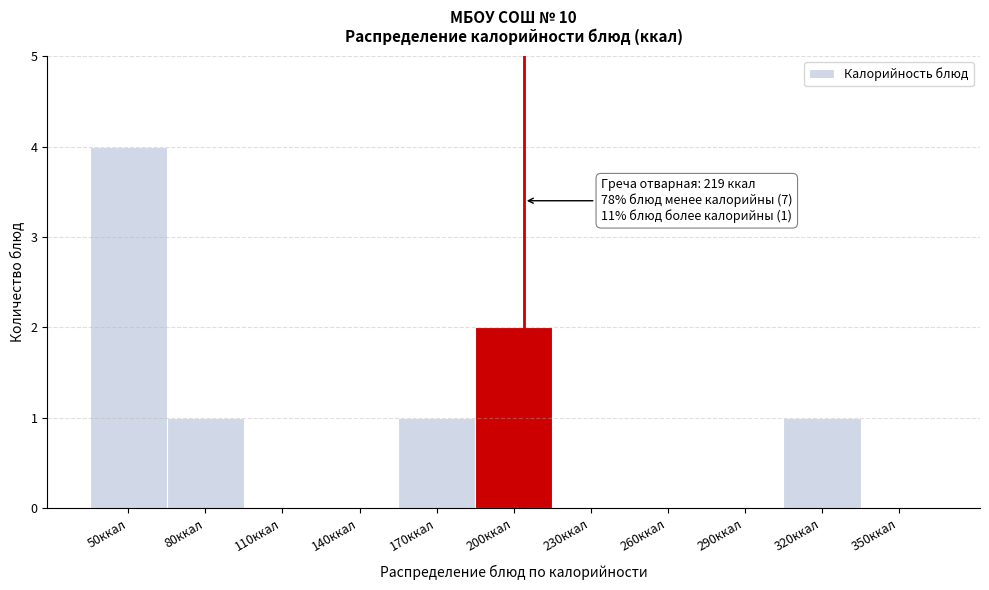

Reading left to right, list all the values displayed in this chart.

50ккал=4	80ккал=1	110ккал=0	140ккал=0	170ккал=1	200ккал=2	230ккал=0	260ккал=0	290ккал=0	320ккал=1	350ккал=0